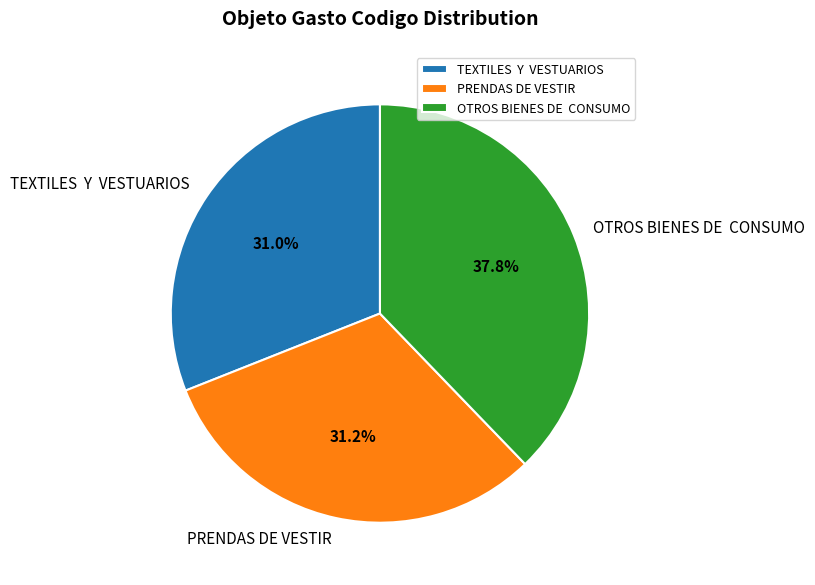

How many slices are in this pie chart?

3